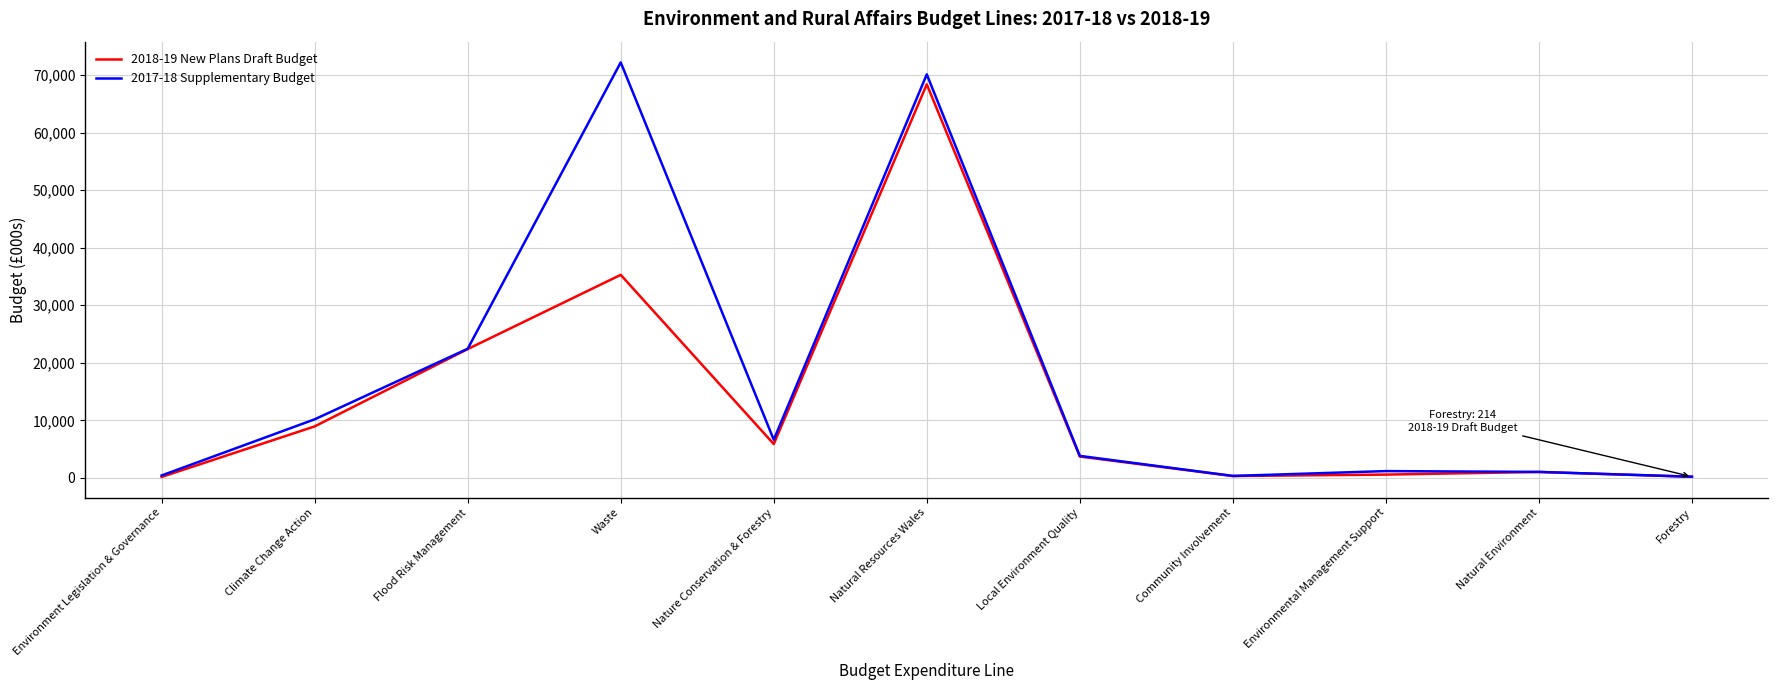

Which series has the largest total across all categories?

2017-18 Supplementary Budget